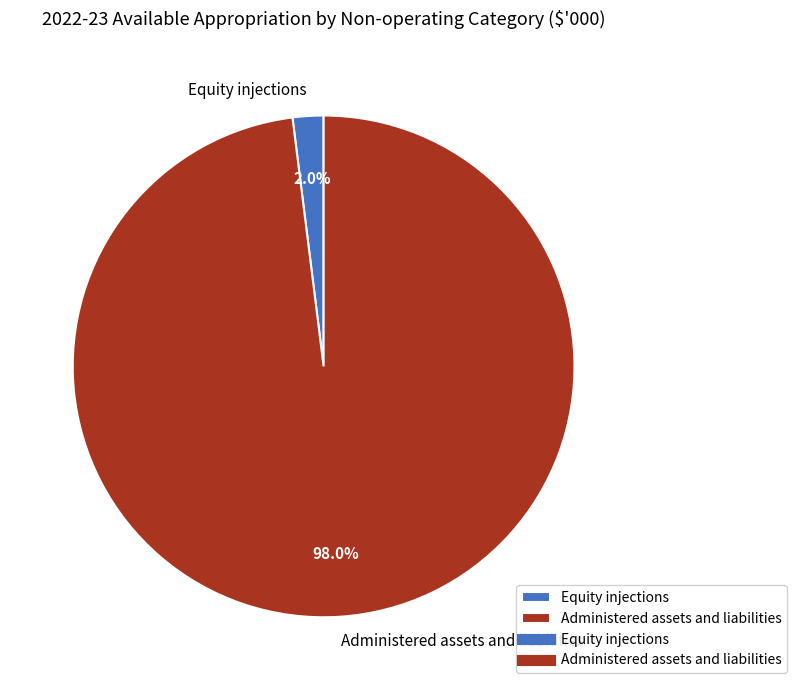

Is Administered assets and liabilities the majority of the pie?

Yes